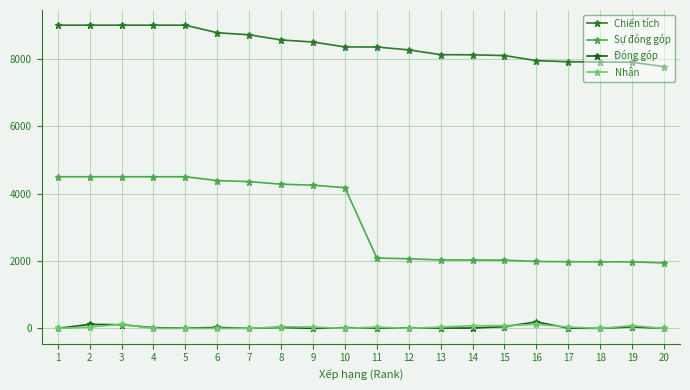

At which label is Sự đóng góp closest to 3221?

10